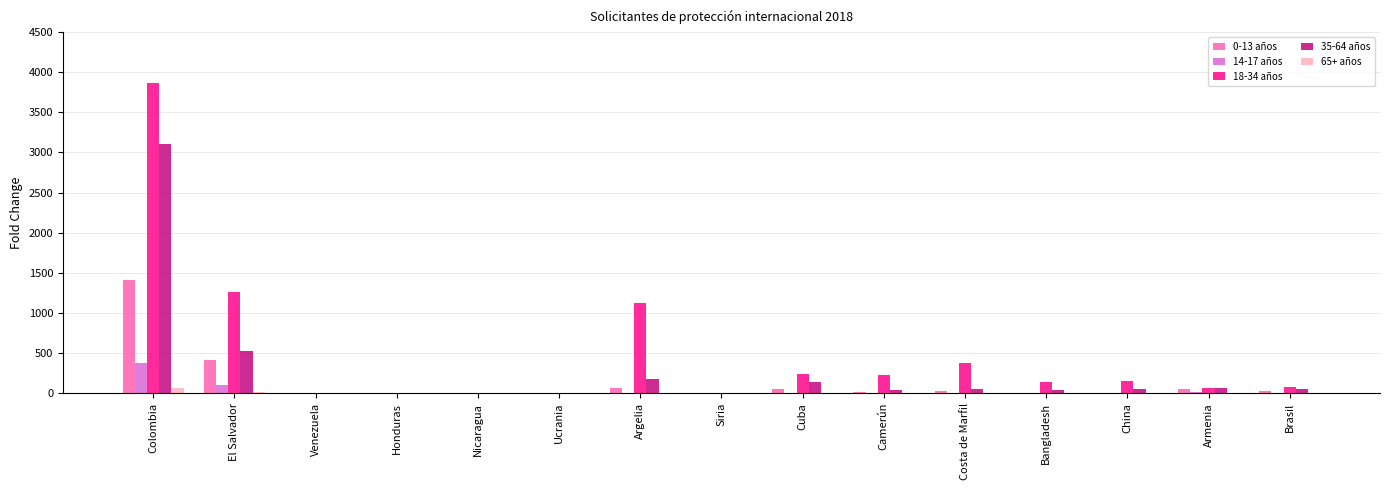

What is the maximum value shown in the chart?

3863